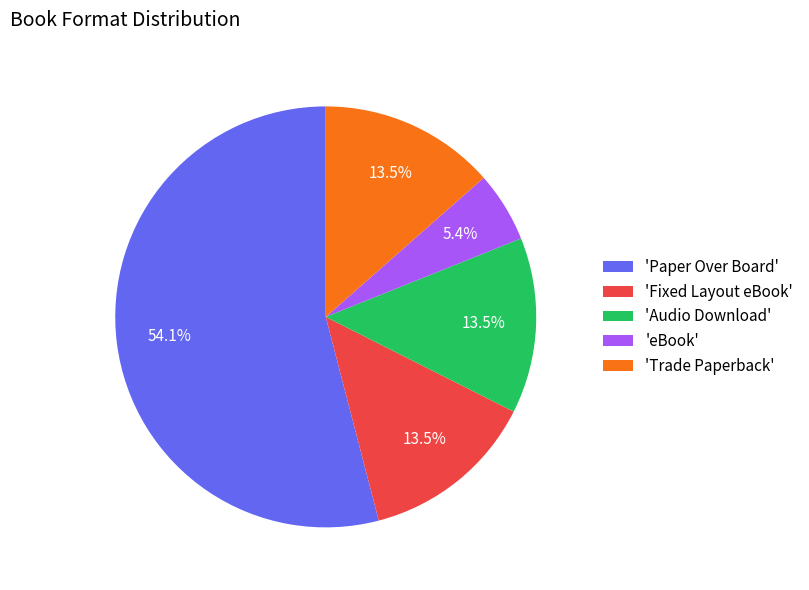

Is there a majority slice in this chart?

Yes